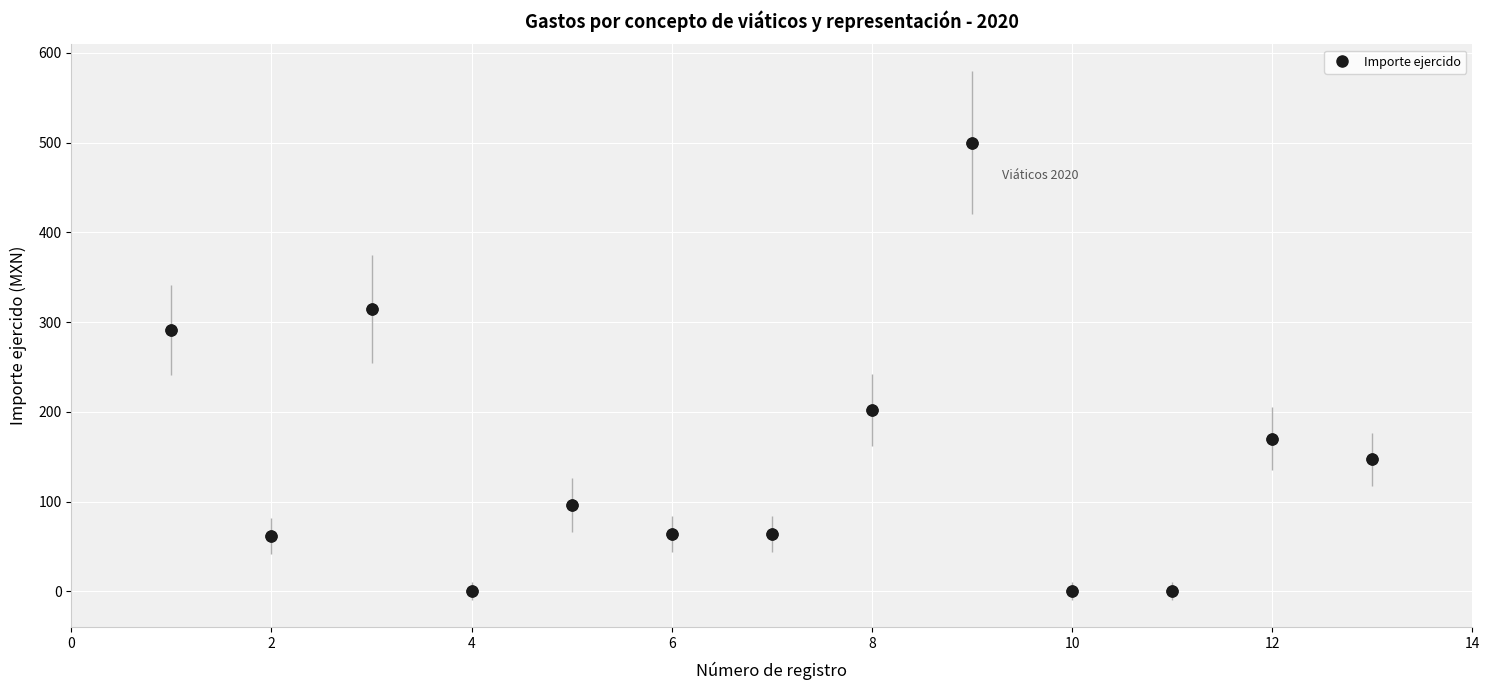

What is the value of the 12th point from the left?

170